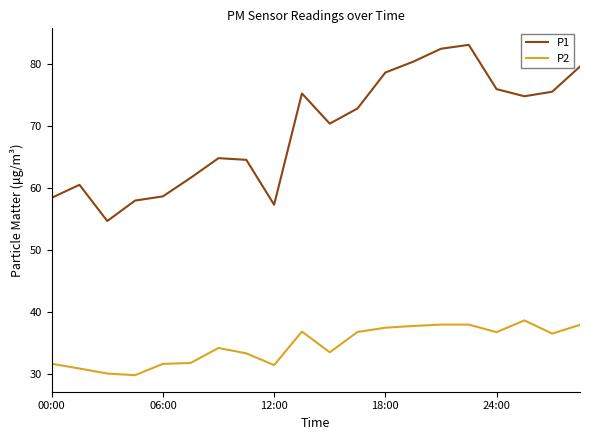

Which series has the widest spread of values?

P1